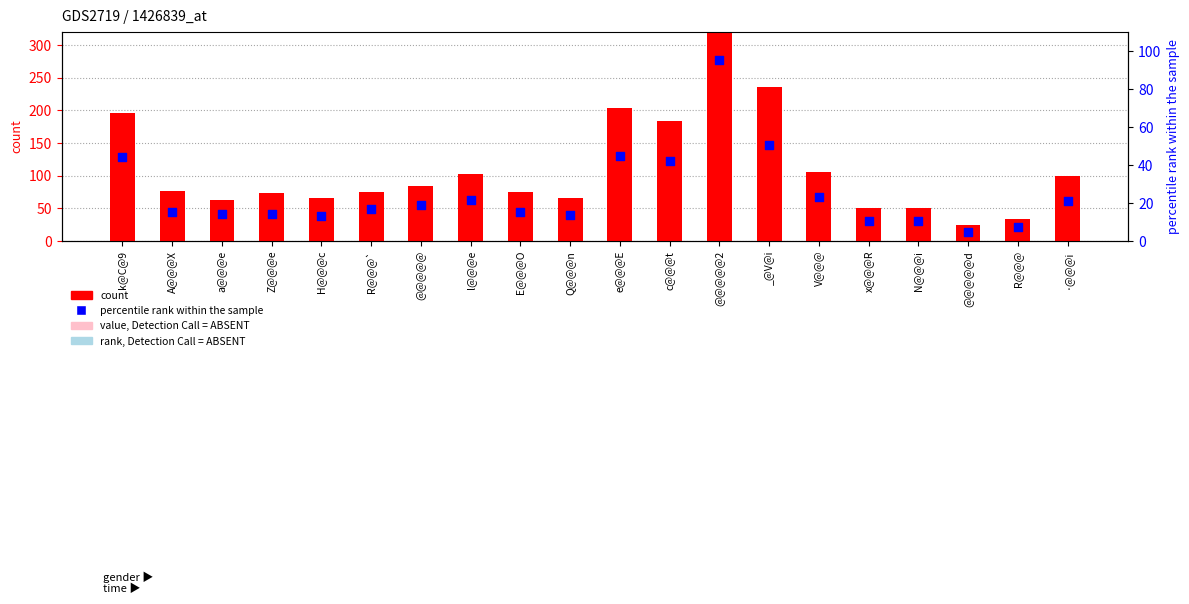

What are all the series names shown in the legend?

count, percentile rank within the sample